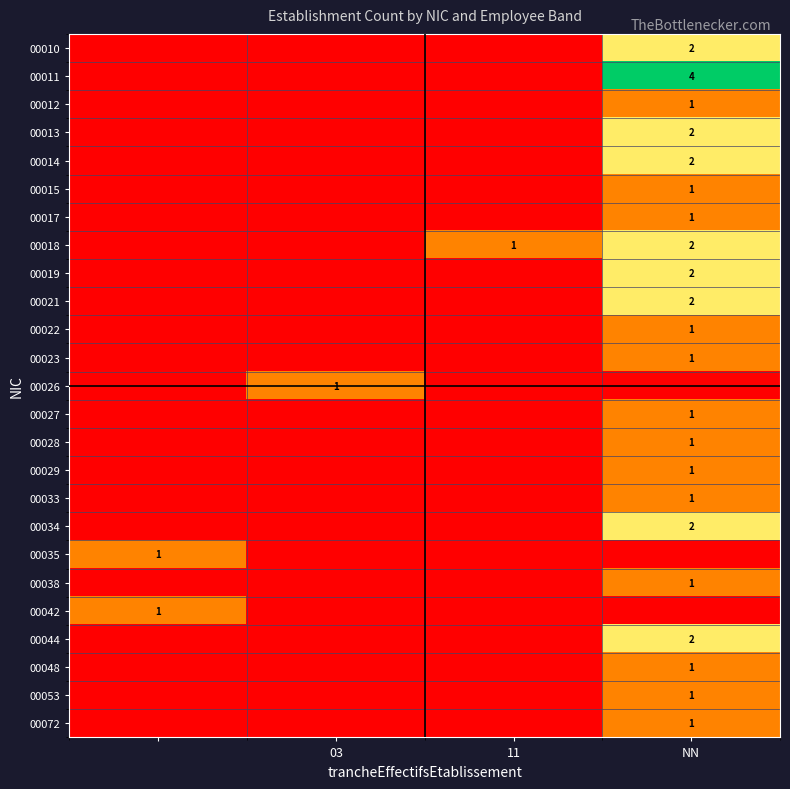

What is the maximum value shown in the chart?

4